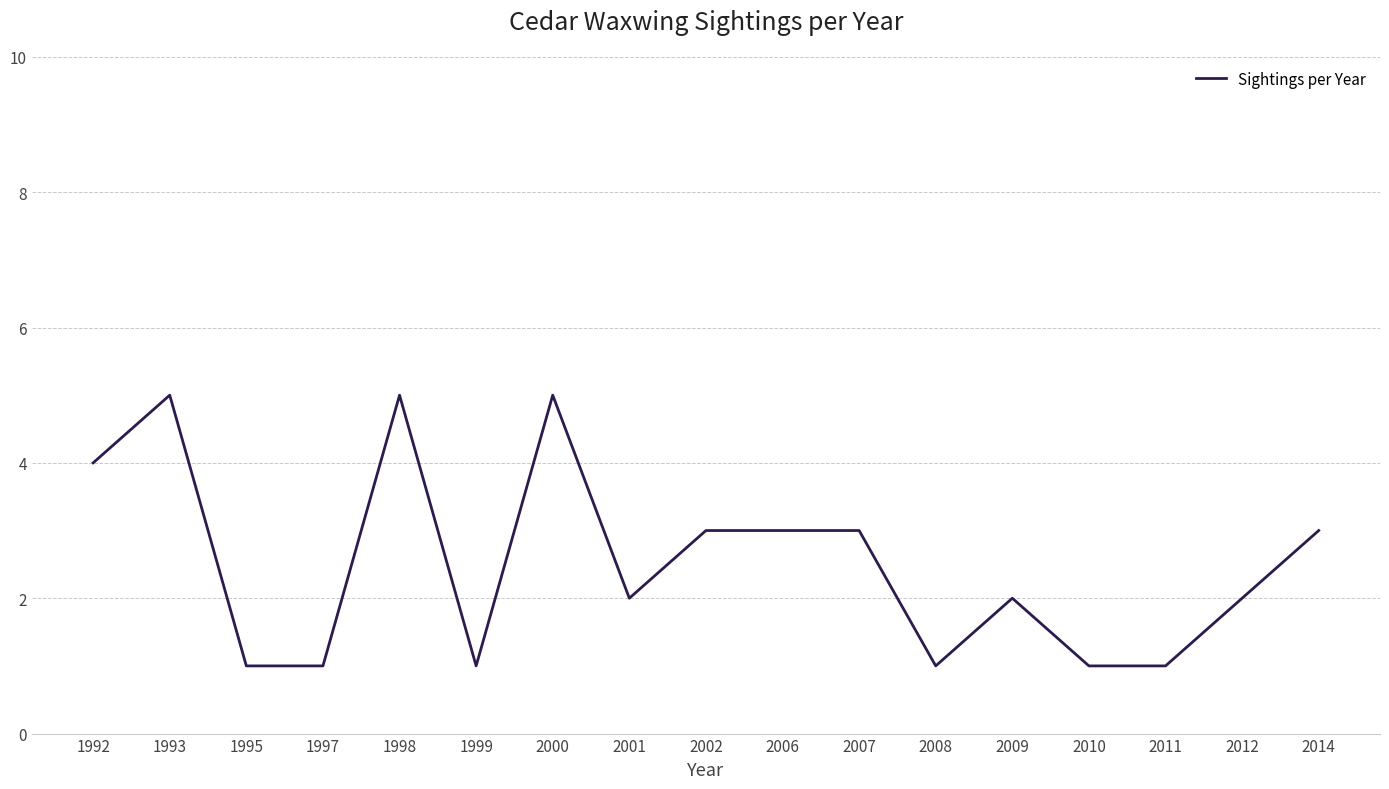

What is the maximum value shown in the chart?

5